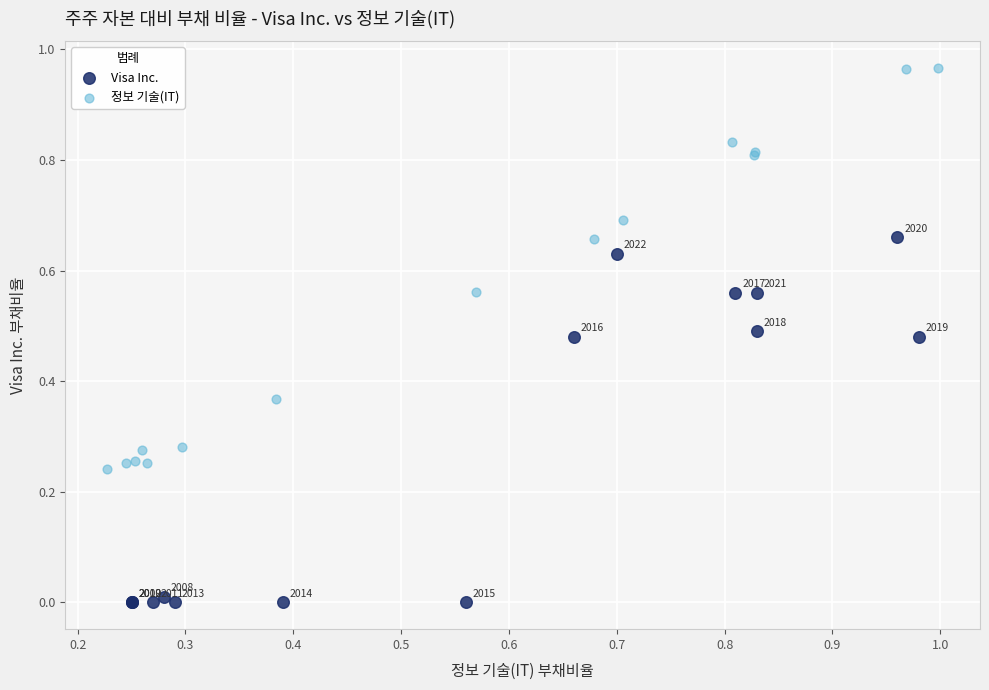

Which series reaches the minimum Y coordinate?

Visa Inc.